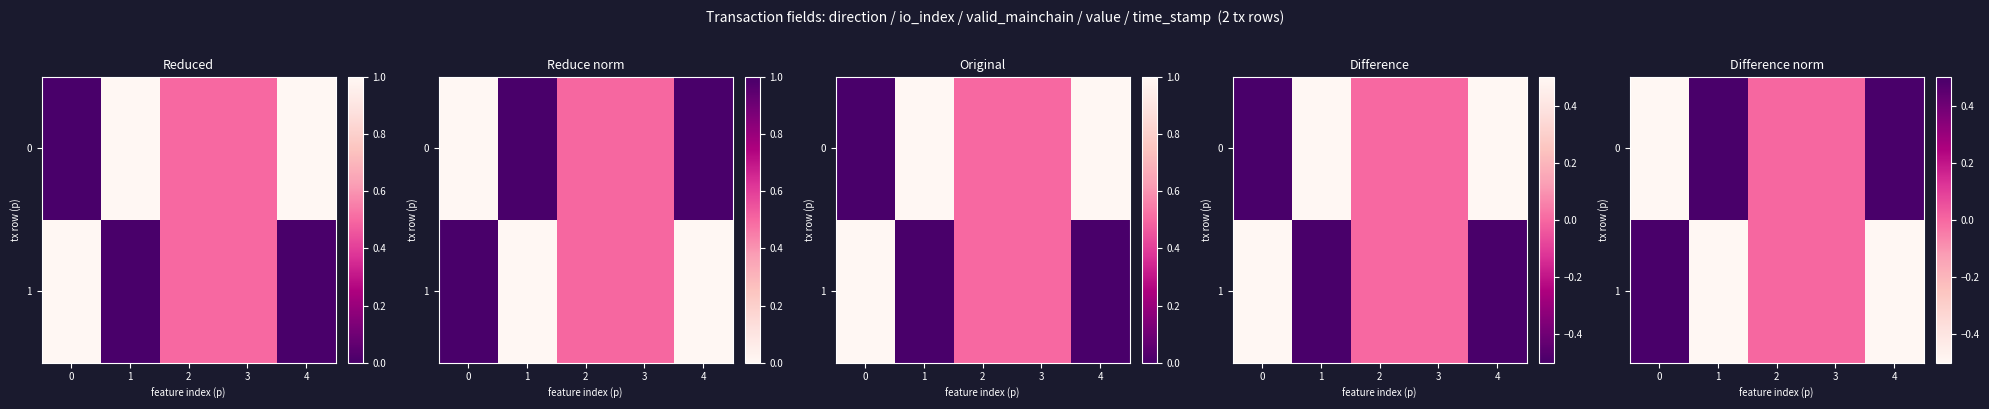

How many positive values does the 1 series have?

1